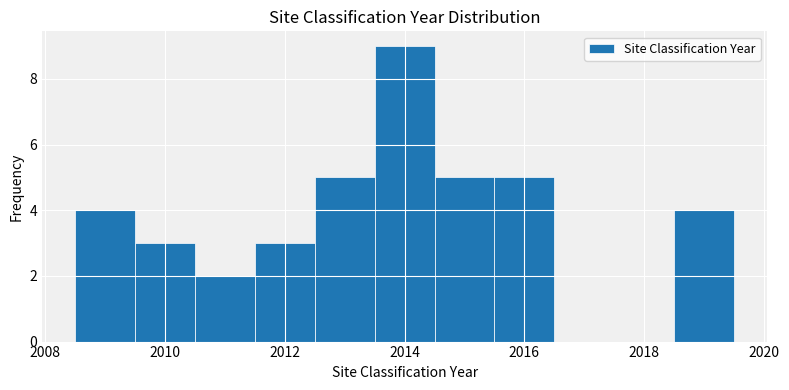

Reading left to right, transcribe this chart: for each bar, give the range it covers on the x-axis and its height. Neither the bar edges nor the heights are printed on the chart, so give them approximately, as read against the axes.

2008.5 to 2009.5: 4
2009.5 to 2010.5: 3
2010.5 to 2011.5: 2
2011.5 to 2012.5: 3
2012.5 to 2013.5: 5
2013.5 to 2014.5: 9
2014.5 to 2015.5: 5
2015.5 to 2016.5: 5
2016.5 to 2017.5: 0
2017.5 to 2018.5: 0
2018.5 to 2019.5: 4